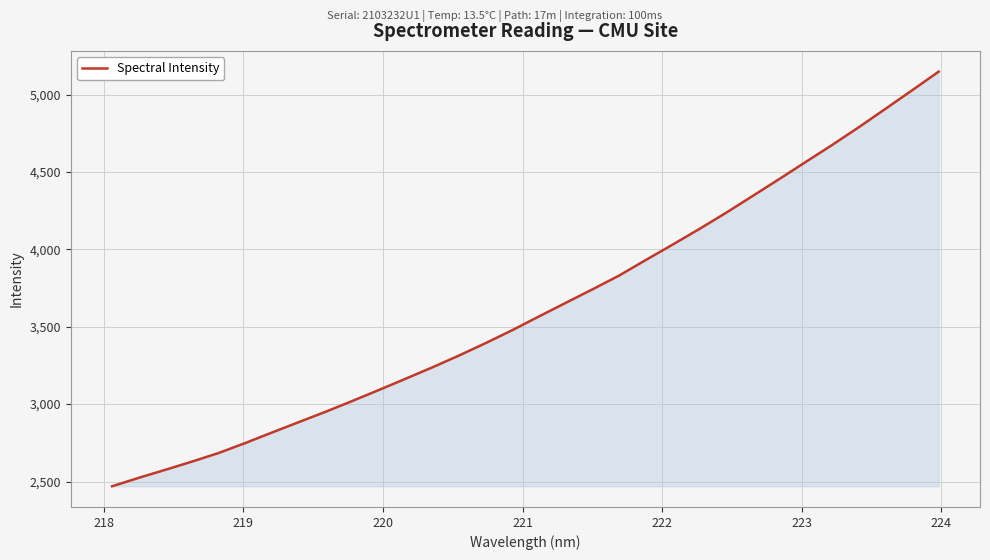

What is the difference between the maximum and minimum values?

2678.9